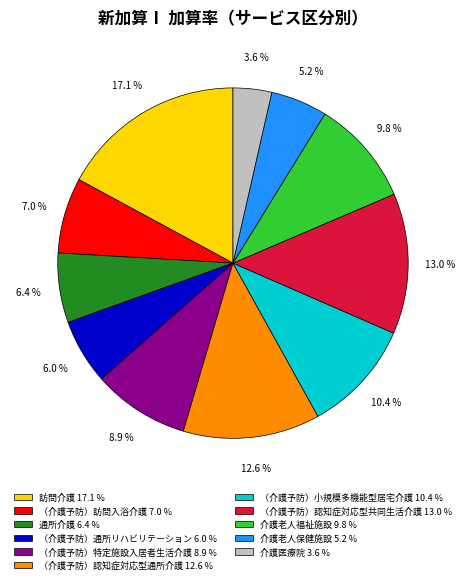

How many segments does this pie chart have?

11